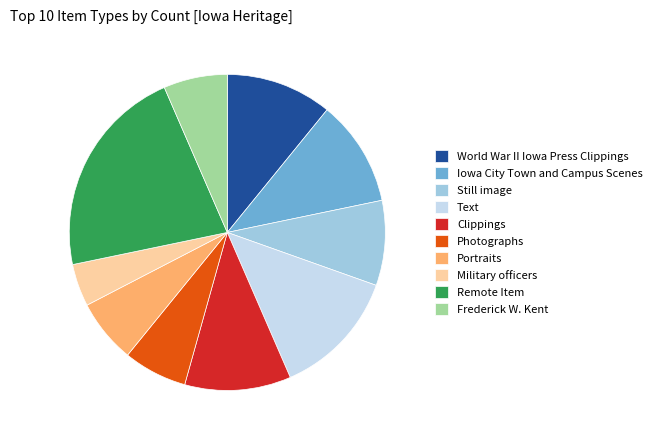

What is the largest slice in the pie chart?

Remote Item